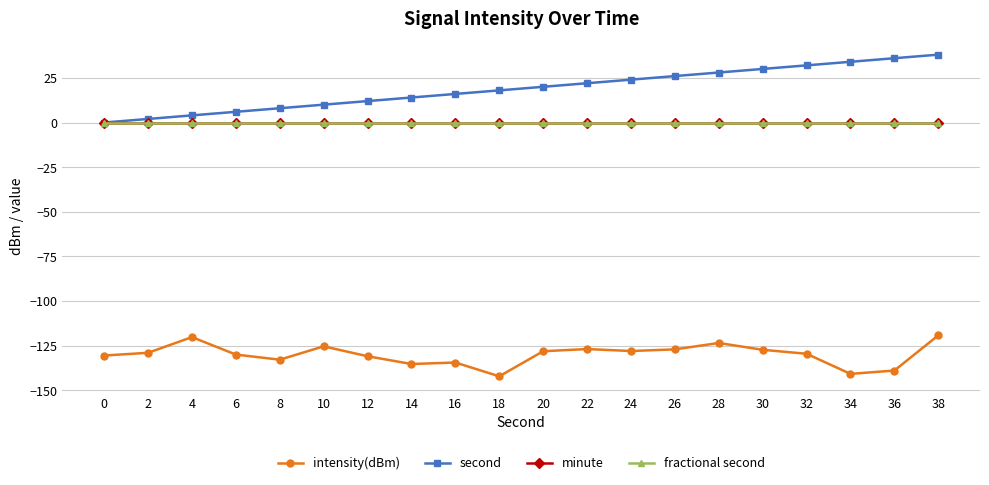

Does the chart have visible grid lines?

Yes